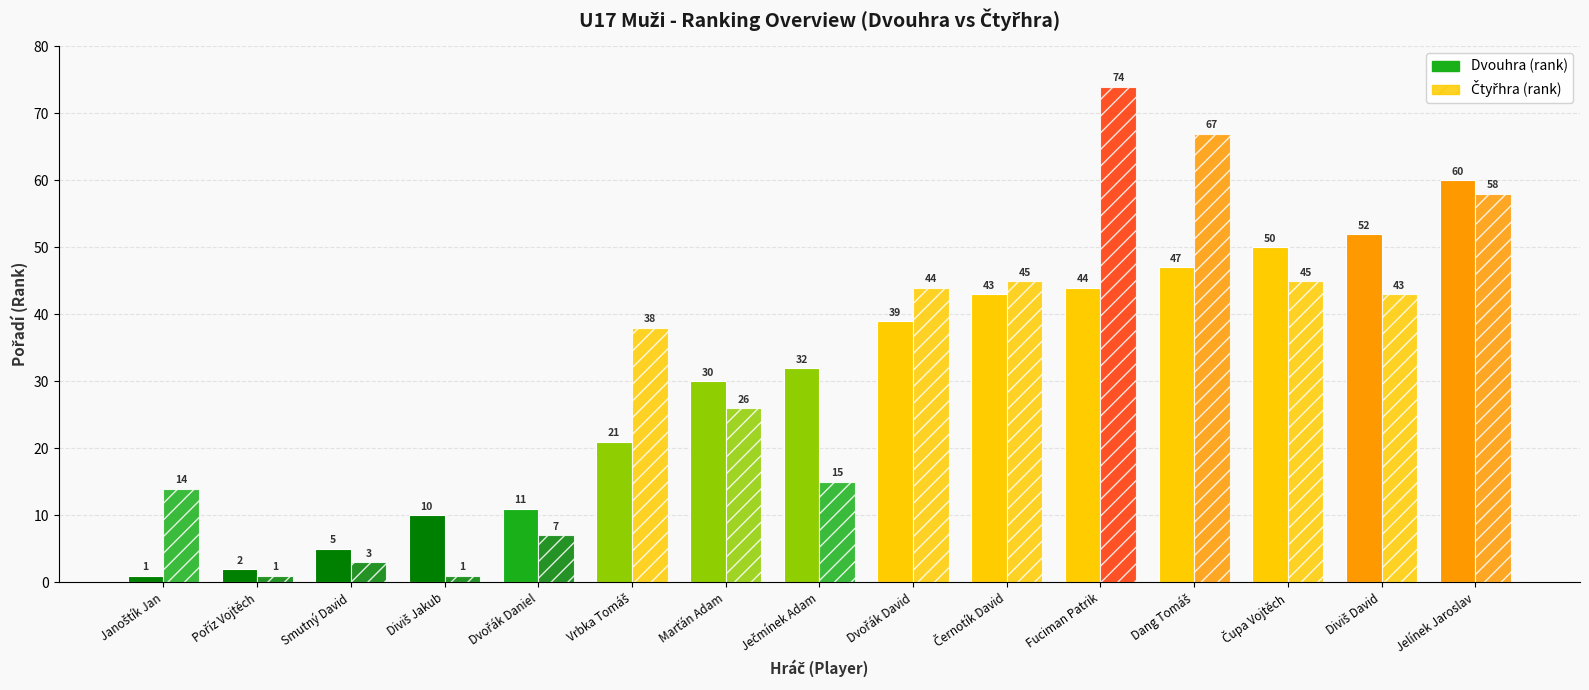

Rank the series by their average value, from highest to lowest.

Čtyřhra (rank), Dvouhra (rank)